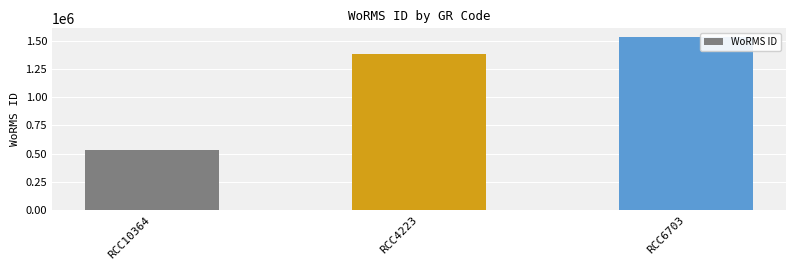

Count the number of categories in the chart.

3